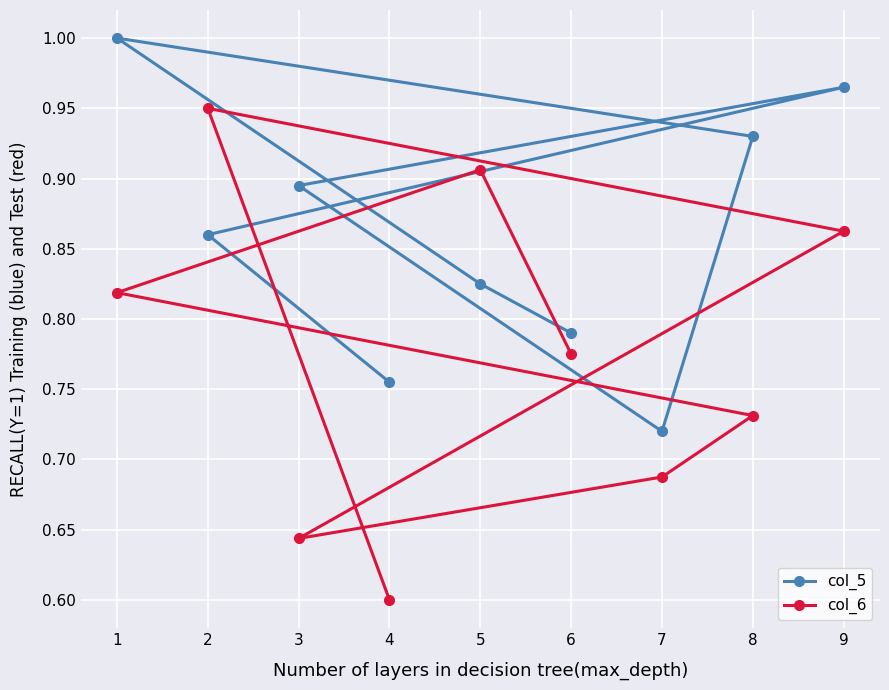

The col_5 series shows 0.2 at 2. True or false?

False